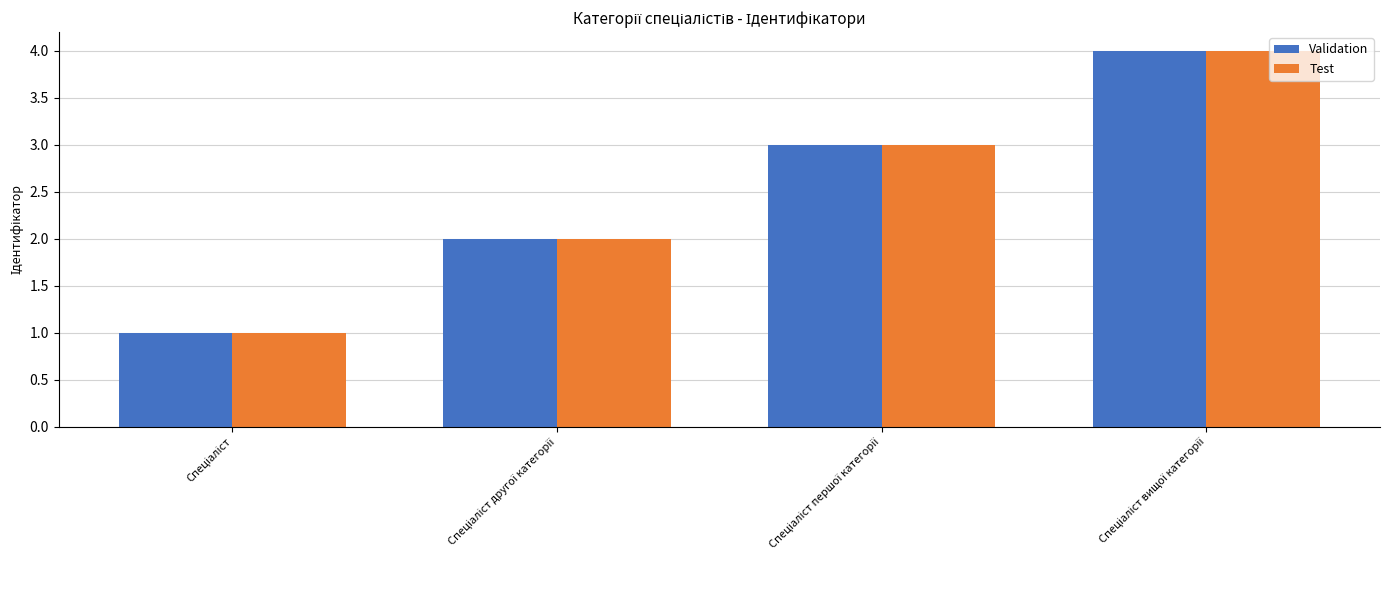

What is the greatest value displayed?

4